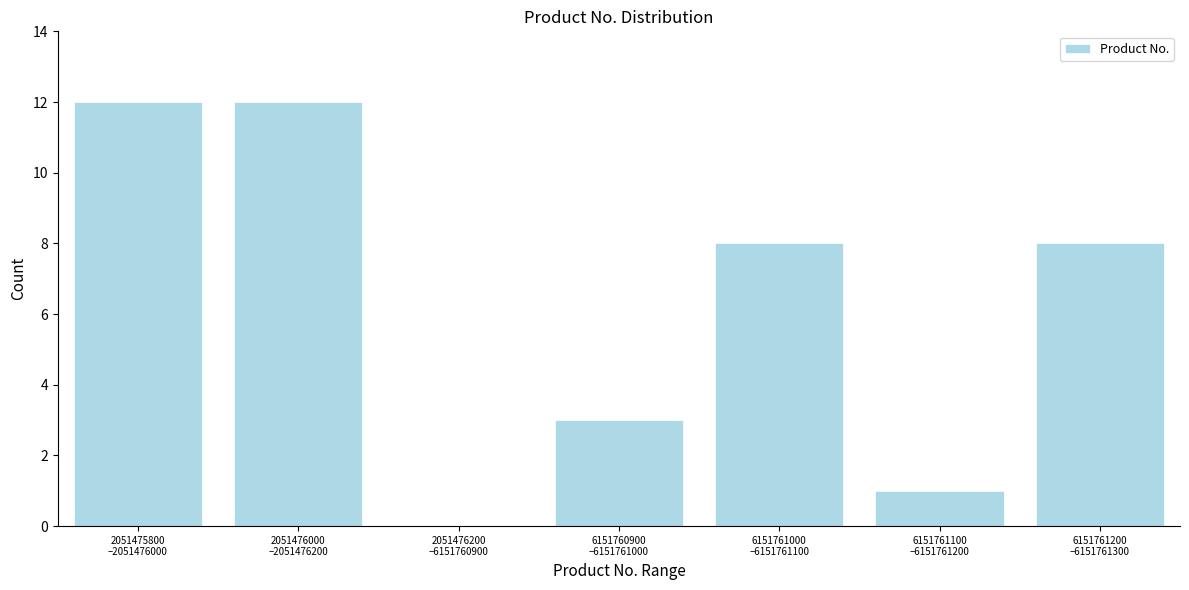

What is the greatest value displayed?

12